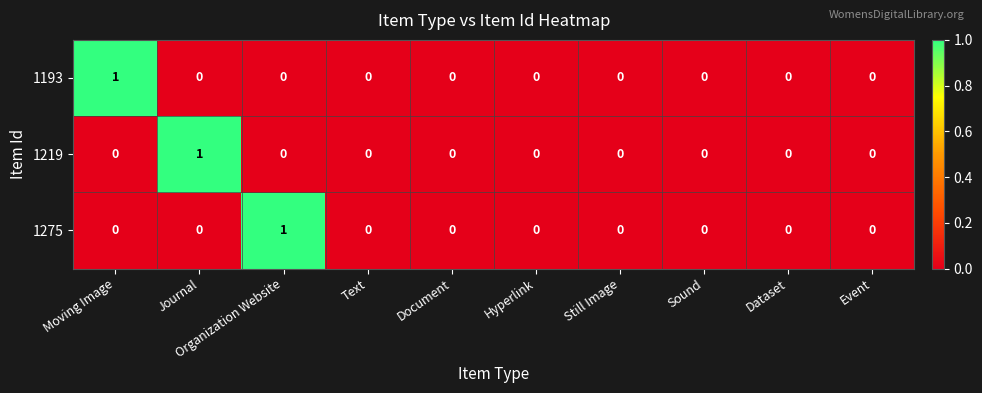

Count the number of categories in the chart.

10